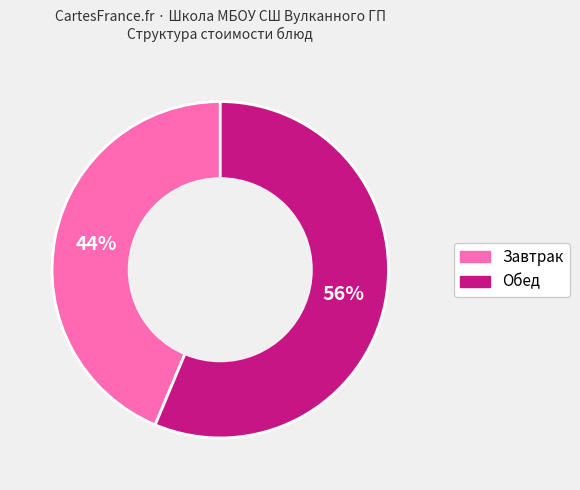

Is there any slice that represents more than half of the pie?

Yes